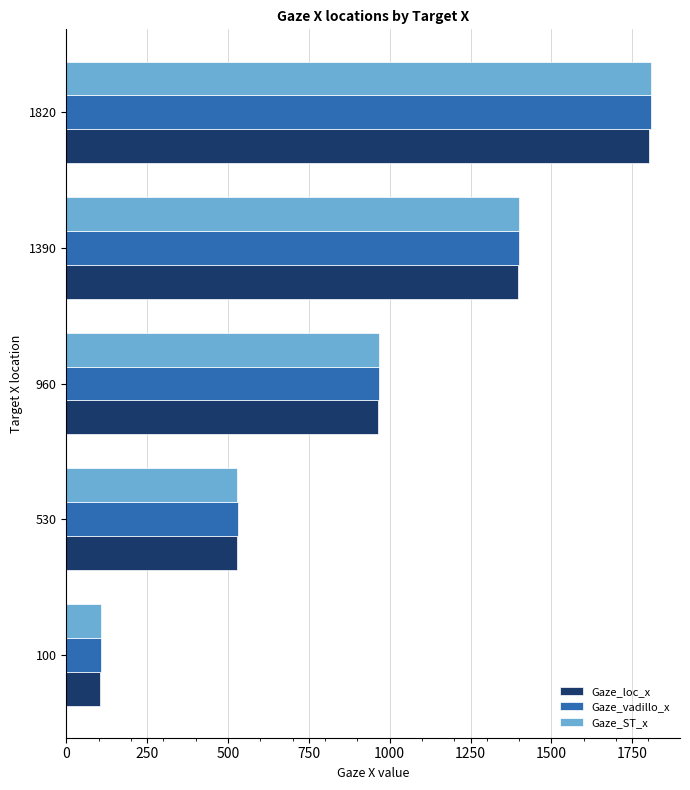

Which category has the highest value in the Gaze_ST_x series?

1820